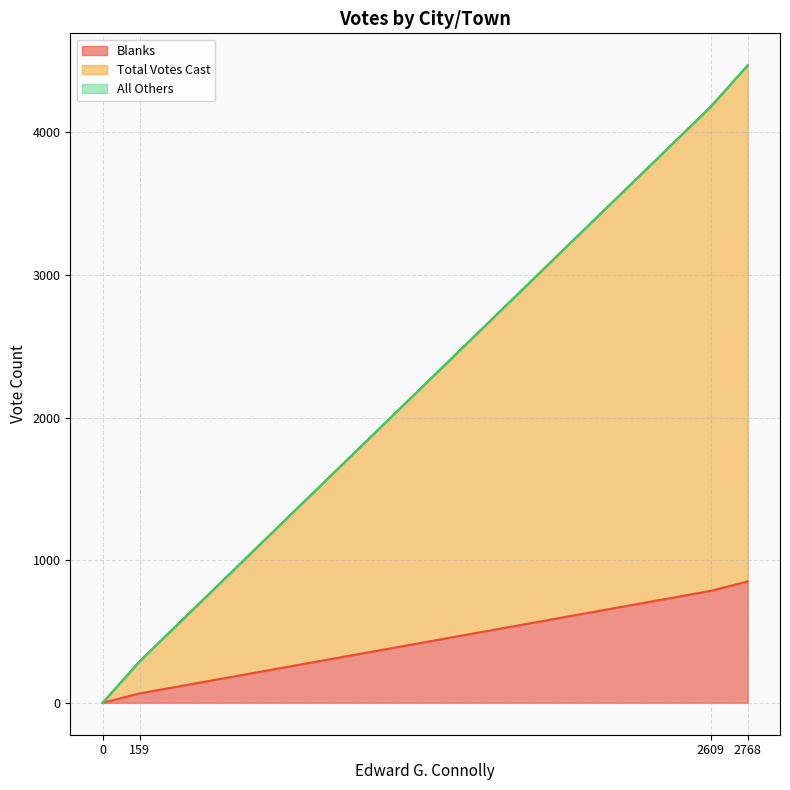

True or false: Blanks and Total Votes Cast intersect in this chart.

False